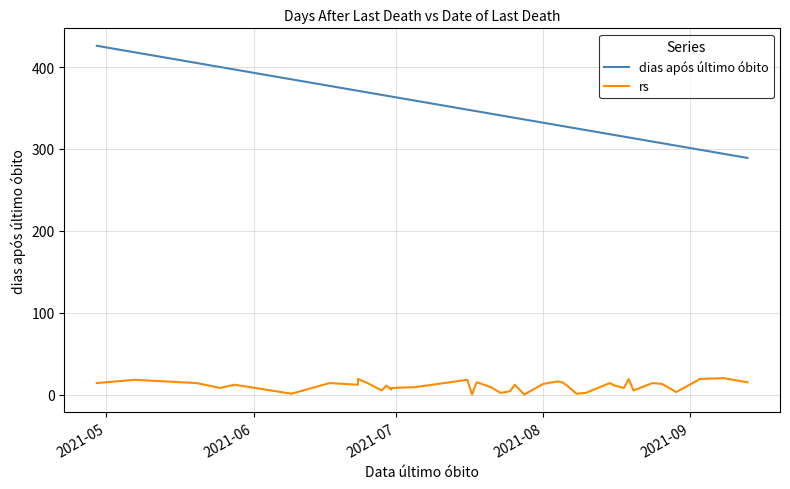

True or false: rs and dias após último óbito cross at least once.

False